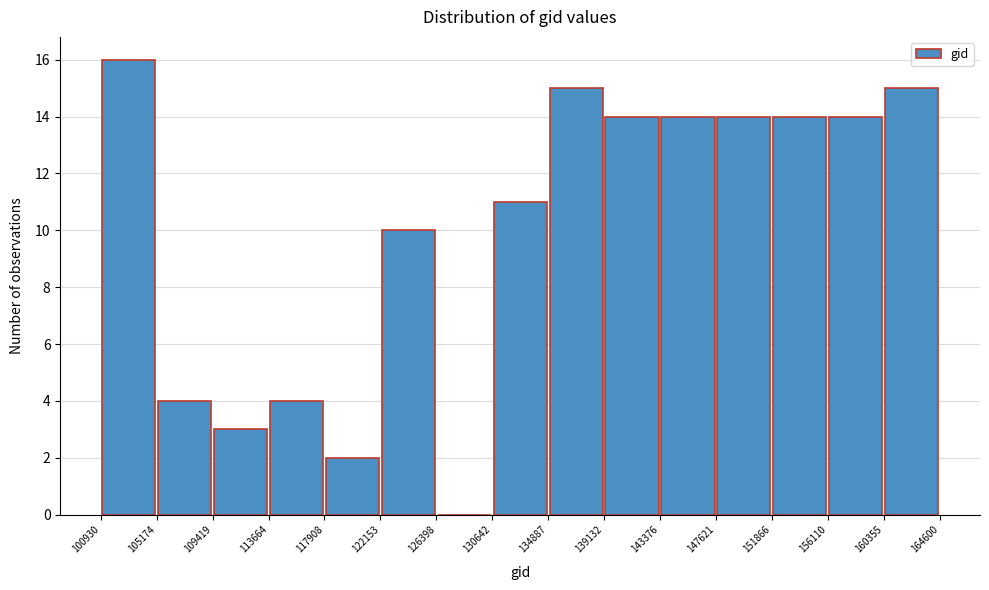

Which range on the x-axis has the tallest bar?

100930 to 105174